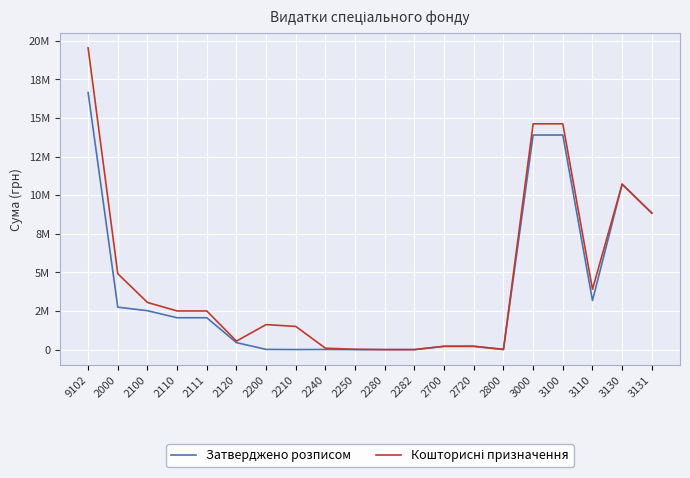

What is the total value across all series at 2280?

3000.0